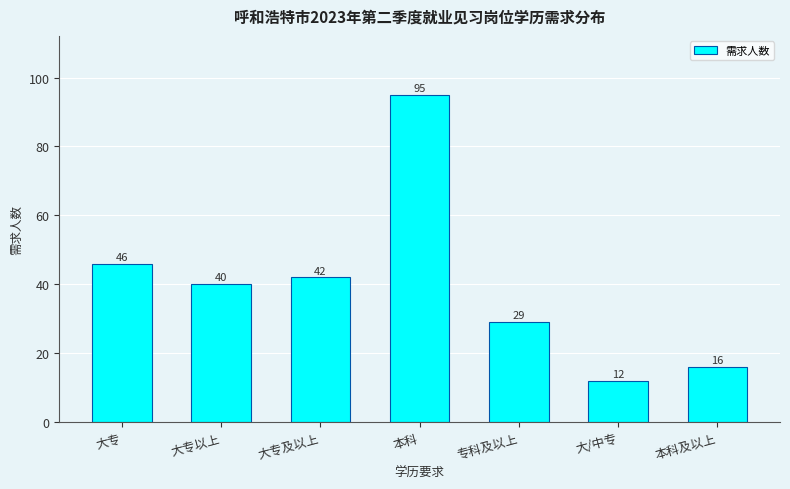

Which has a higher value, 大专及以上 or 大专以上?

大专及以上